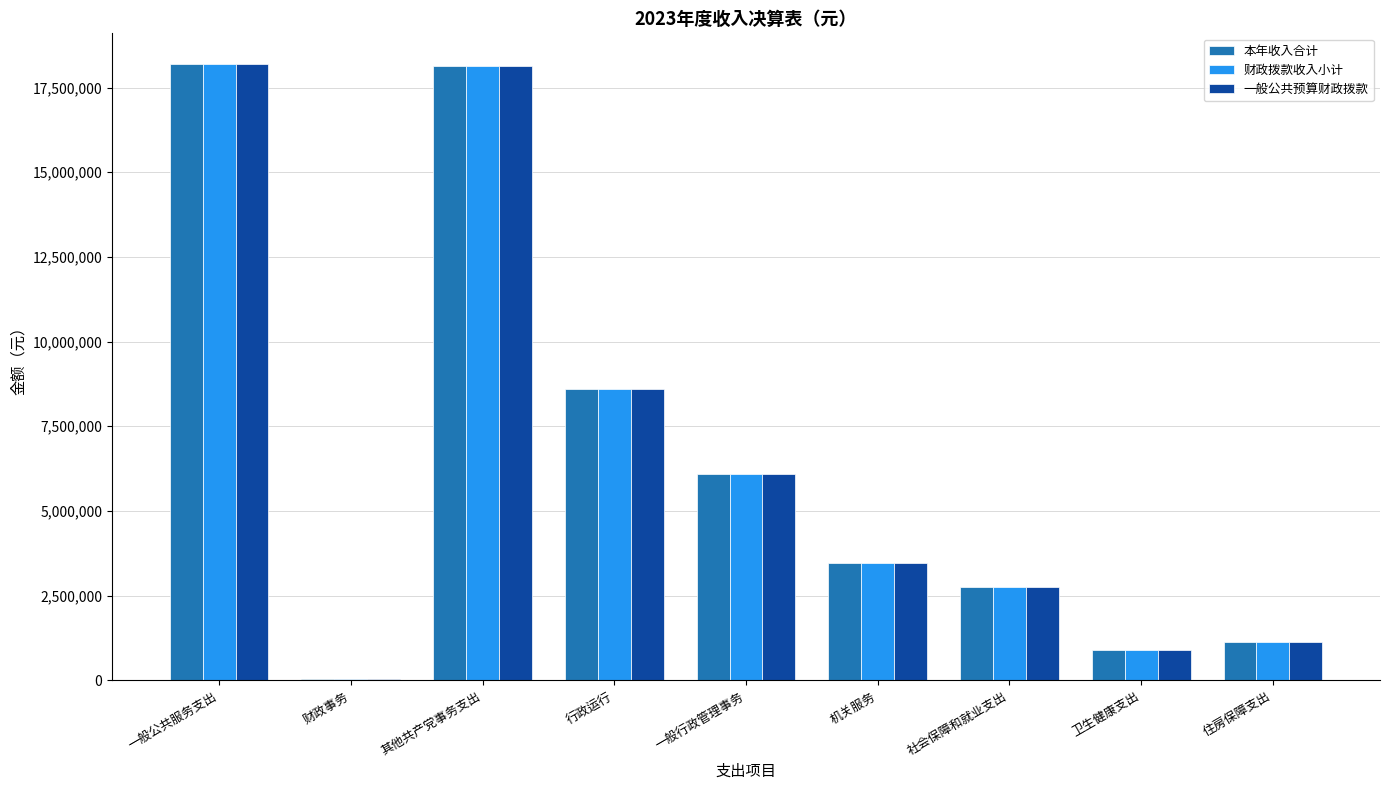

The 财政拨款收入小计 series shows 6080070.4 at 一般行政管理事务. True or false?

True